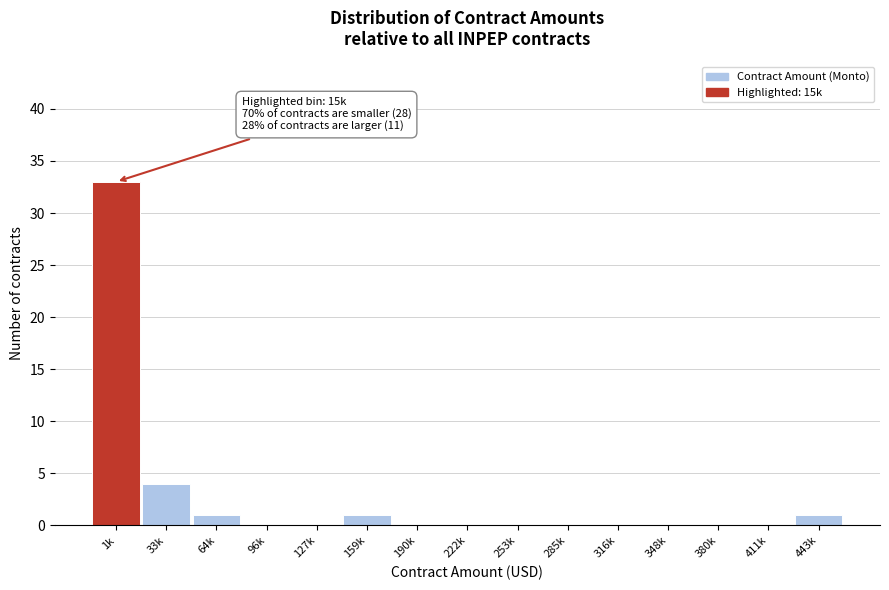

Reading left to right, list all the values displayed in this chart.

1k=33	33k=4	64k=1	96k=0	127k=0	159k=1	190k=0	222k=0	253k=0	285k=0	316k=0	348k=0	380k=0	411k=0	443k=1